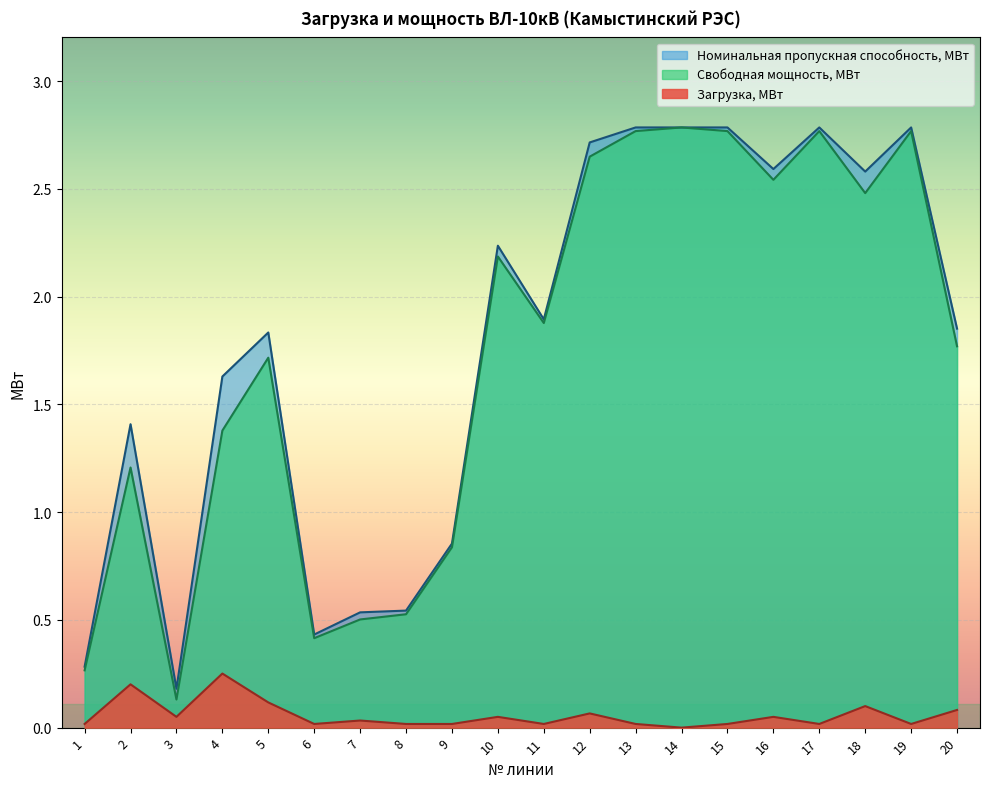

Where is Номинальная пропускная способность, МВт nearest to the value 1?

9